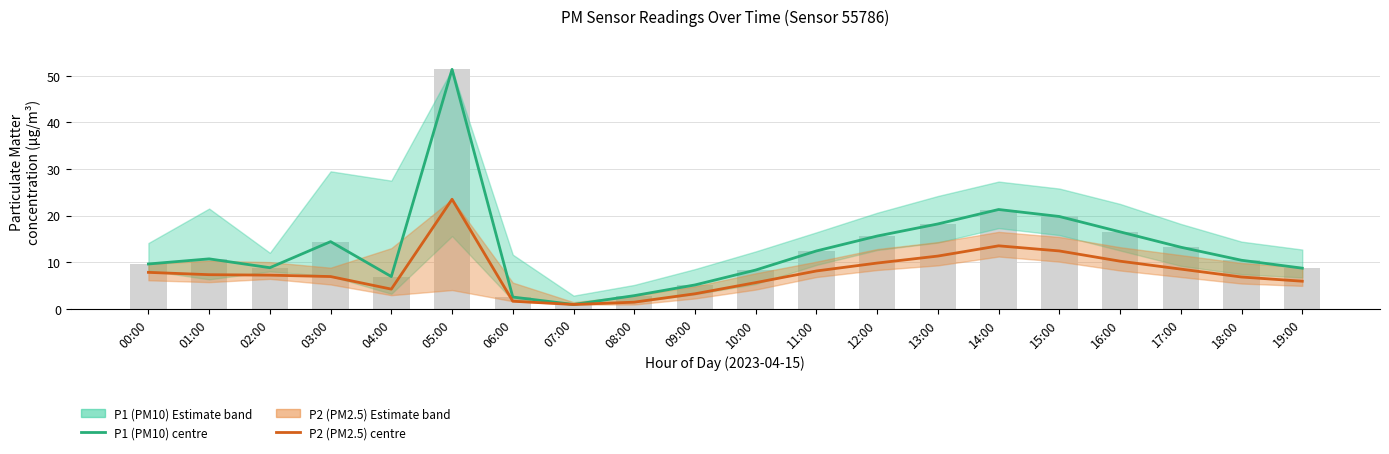

Is the value of P2 (PM2.5) at 08:00 greater than the value of P1 (PM10) at 00:00?

No